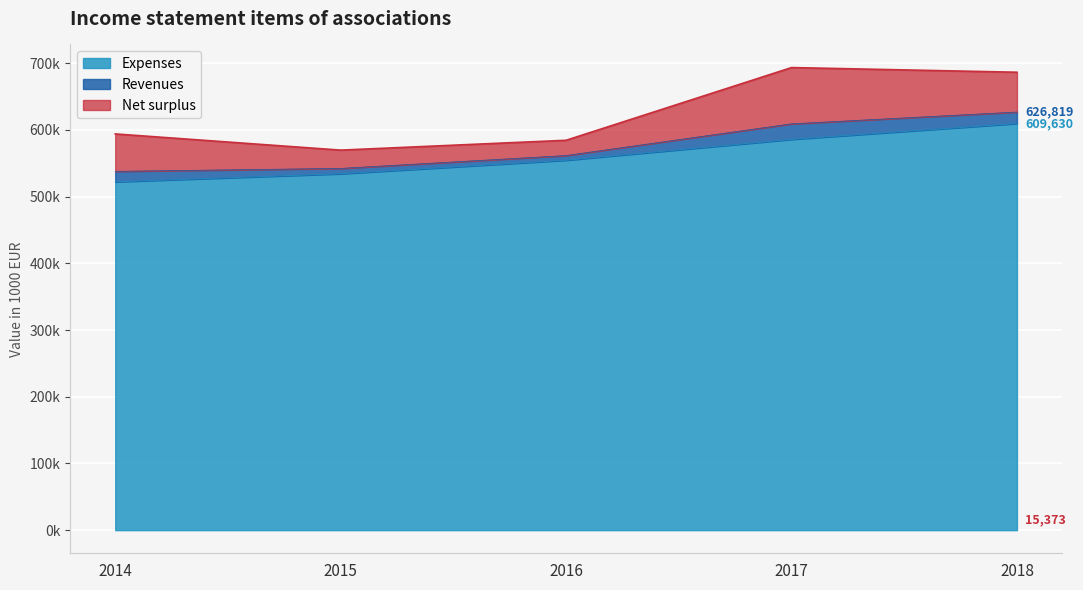

The value of Revenues at 2017 is 609146. True or false?

True